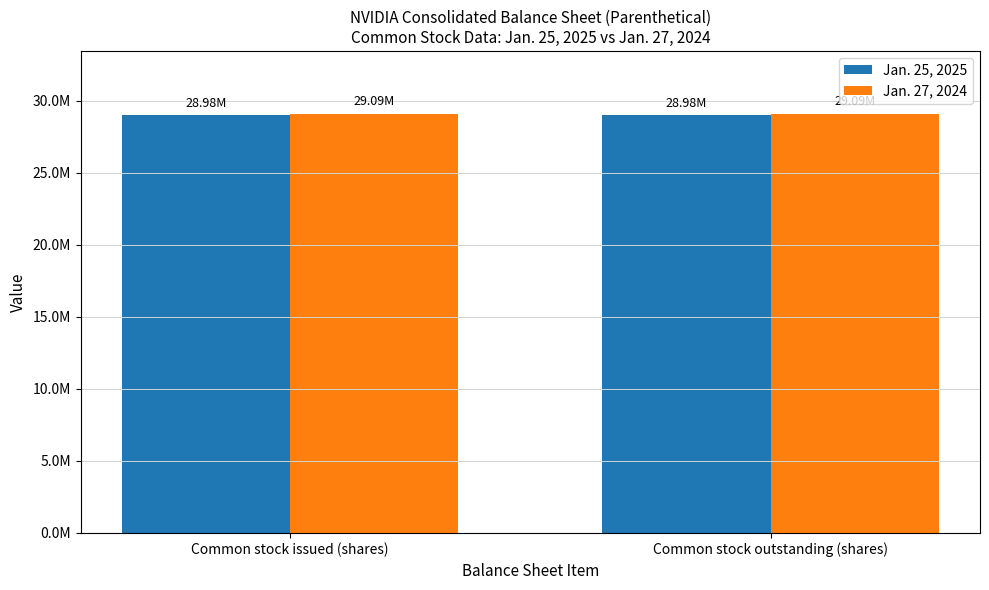

What is the label of the 1st bar from the right?

Common stock outstanding (shares)